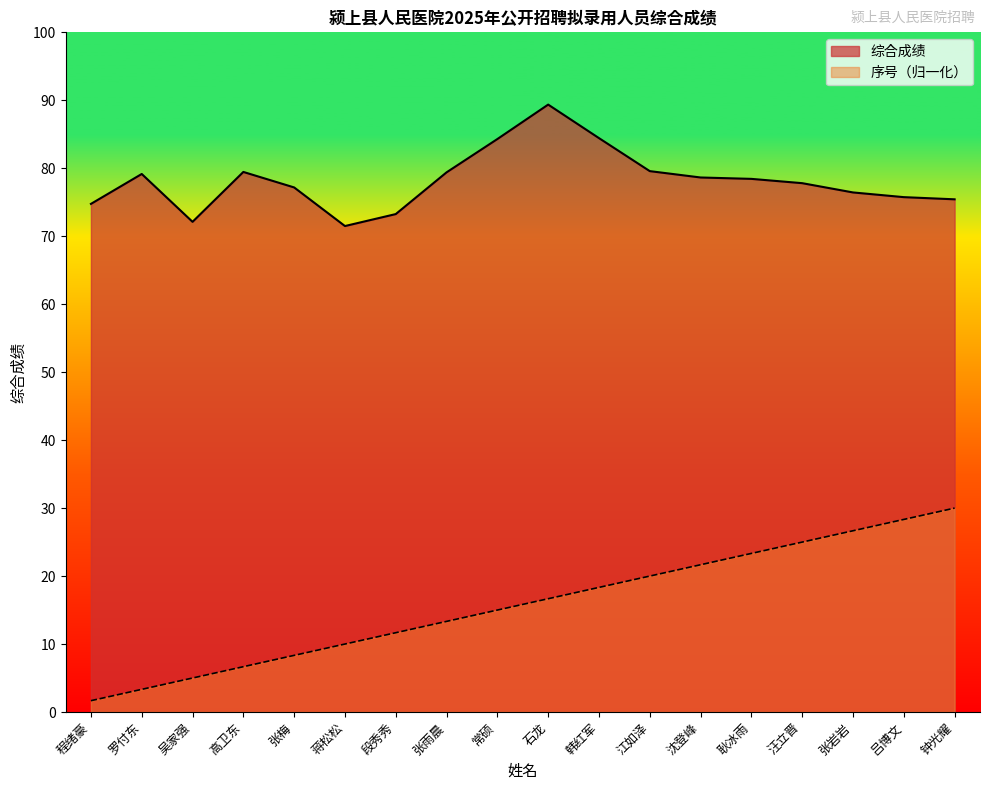

What is the difference between the second highest and second lowest values in the 综合成绩 series?

12.3